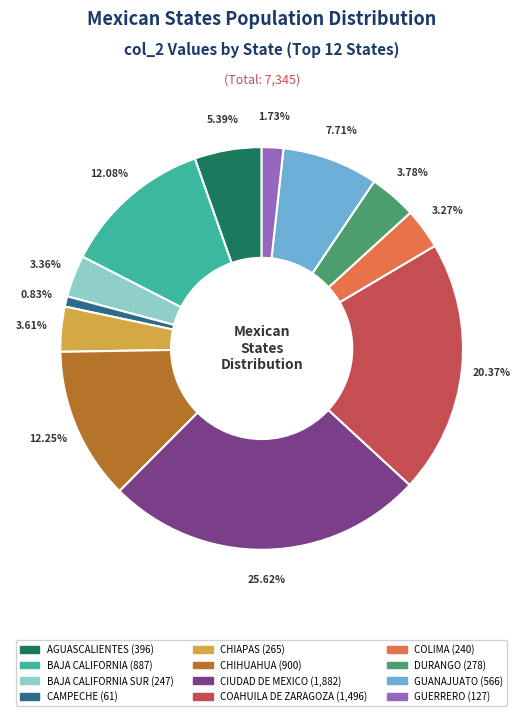

Does any single category account for the majority?

No